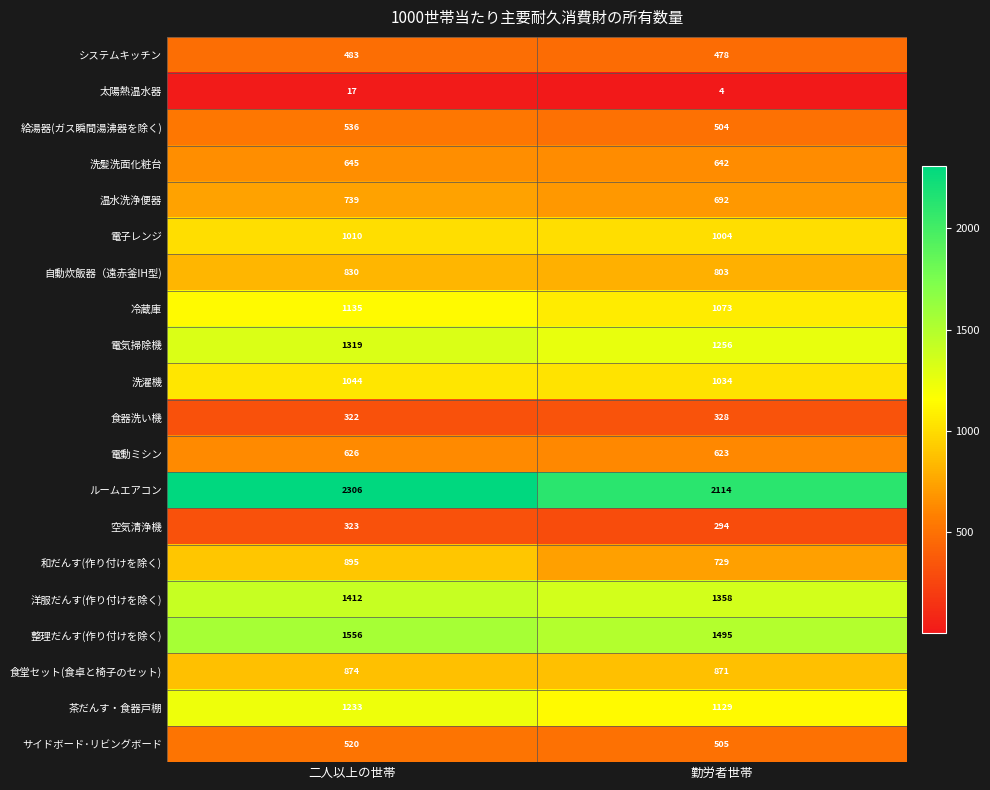

How many distinct data groups are displayed?

20